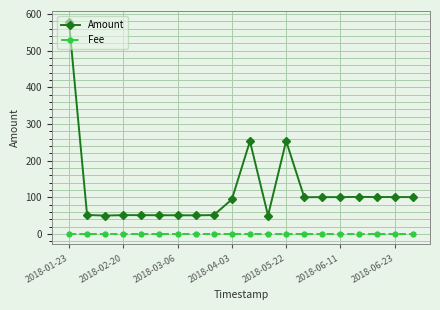

What is the maximum value shown in the chart?

578.1